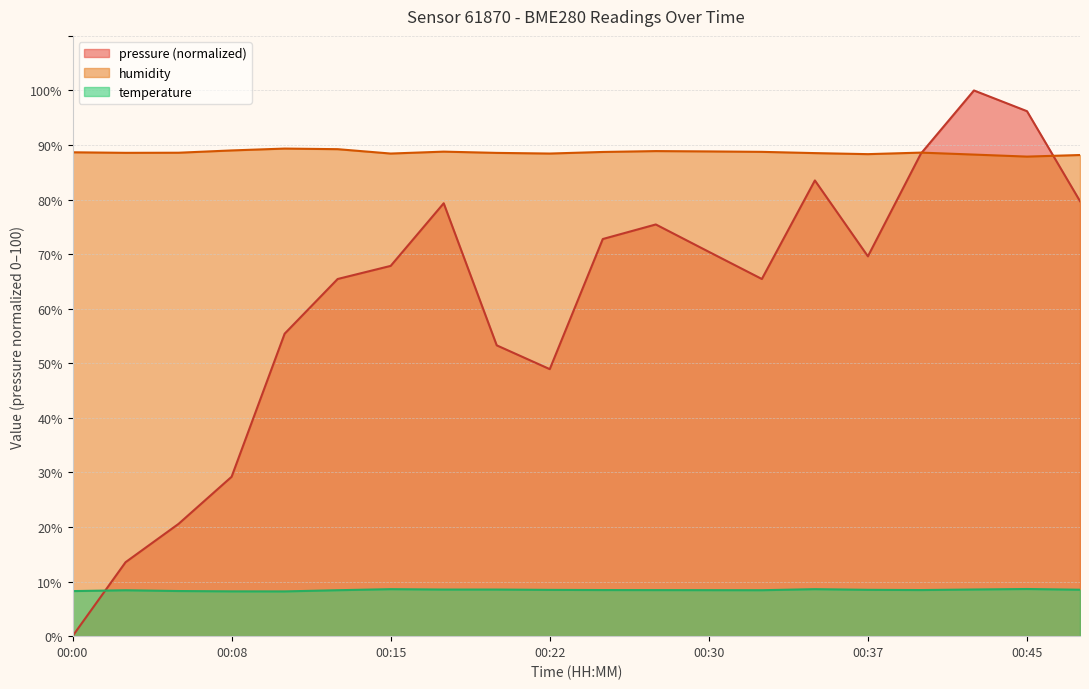

What is the greatest value displayed?

100.0